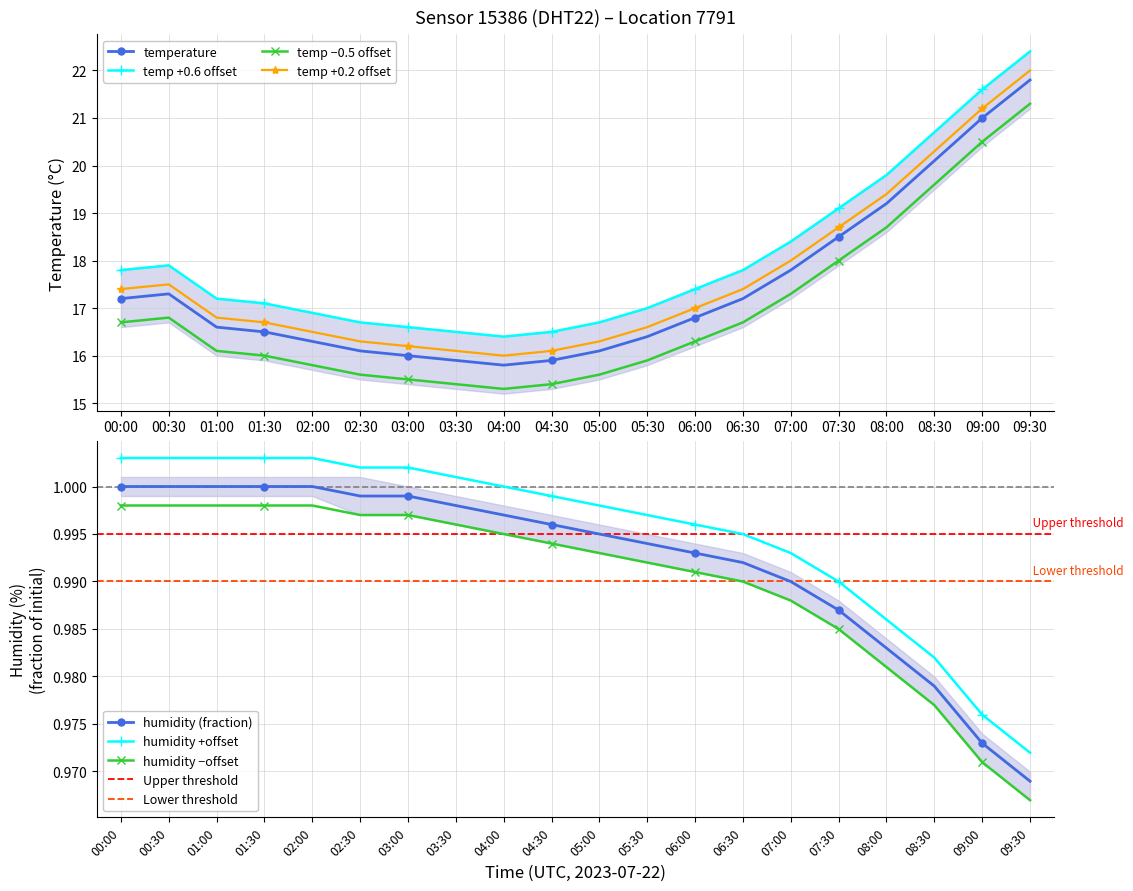

True or false: humidity has a value of 1.0 at 03:00.

True